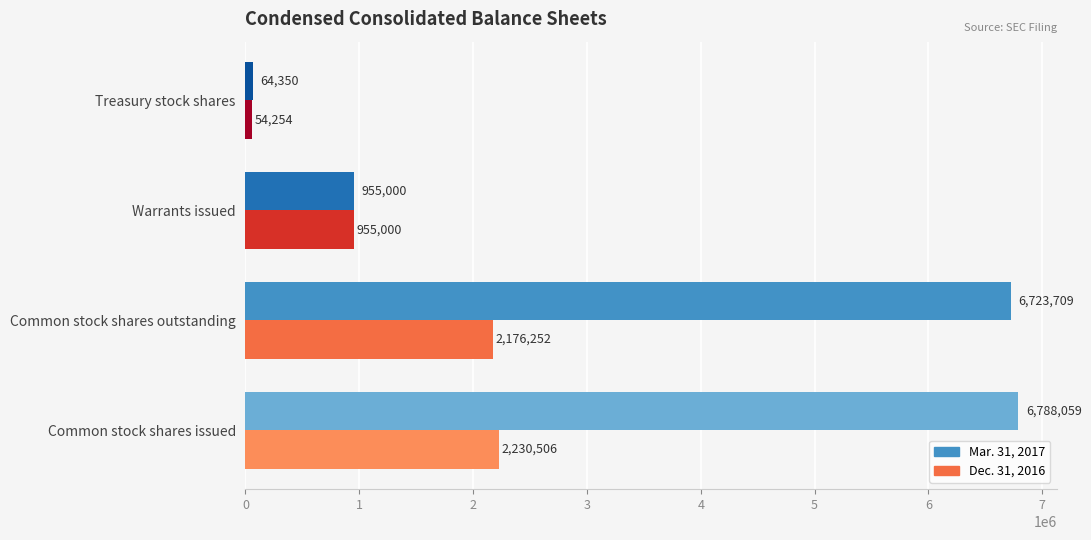

Which series has the widest spread of values?

Mar. 31, 2017